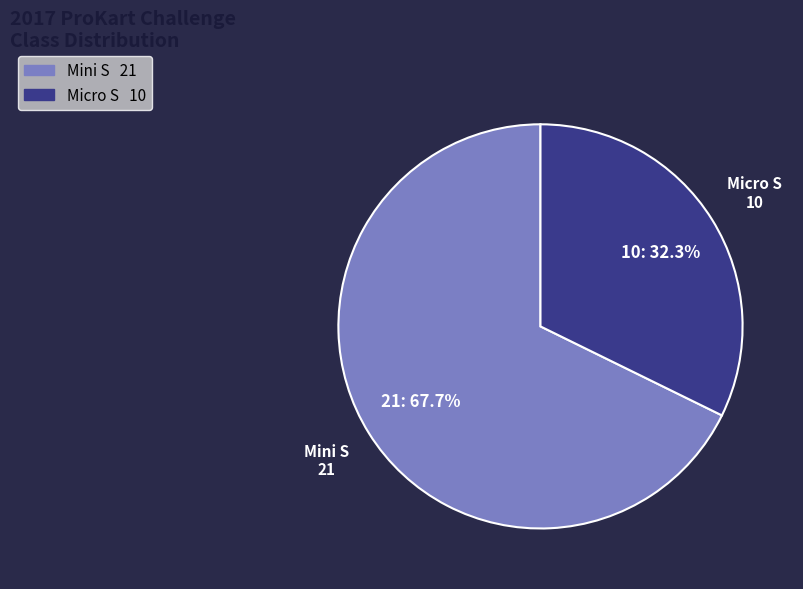

To the nearest percent, what percentage of the pie is Micro S?

32%